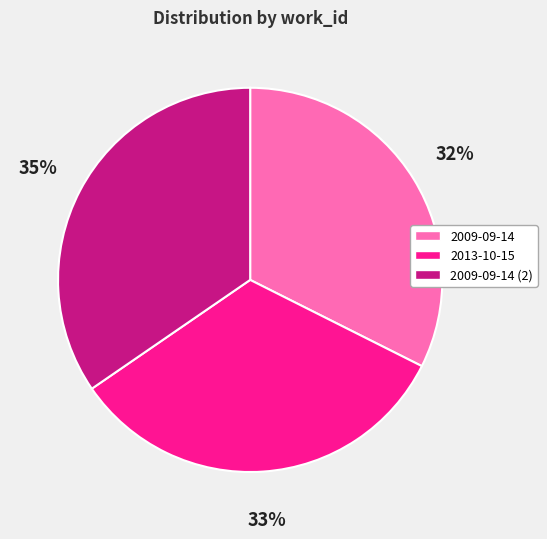

Approximately how many times larger is the value at 2009-09-14 compared to 2013-10-15?

1.0